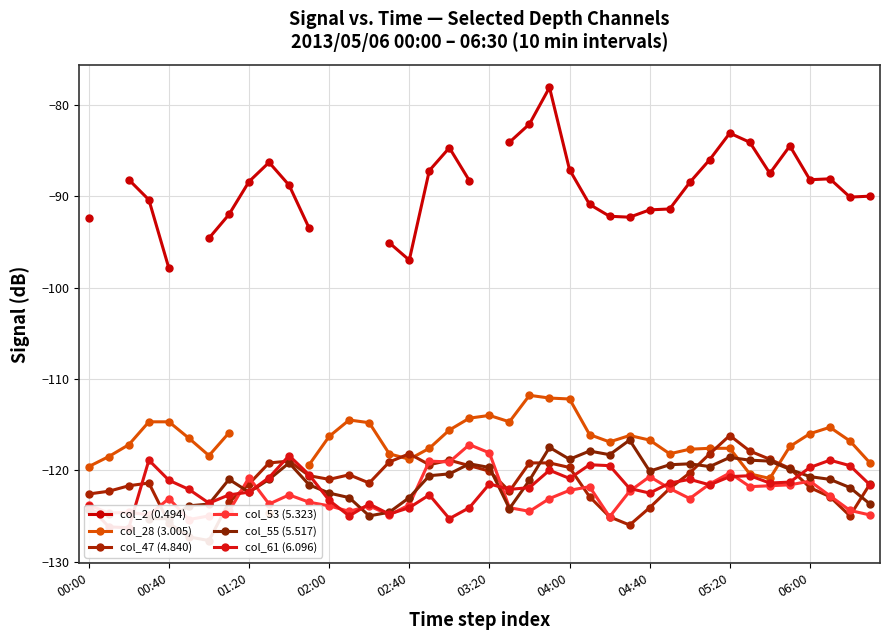

Is it true that col_55 (5.517) equals -117.5 at 23?

True